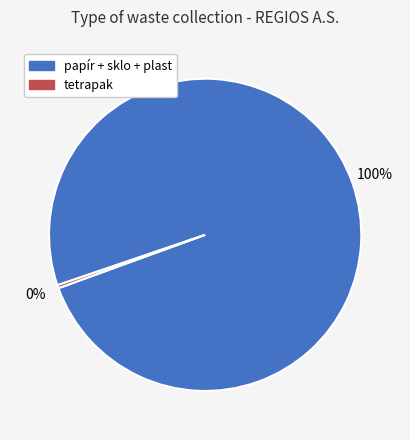

Which has a higher value, tetrapak or papír + sklo + plast?

papír + sklo + plast